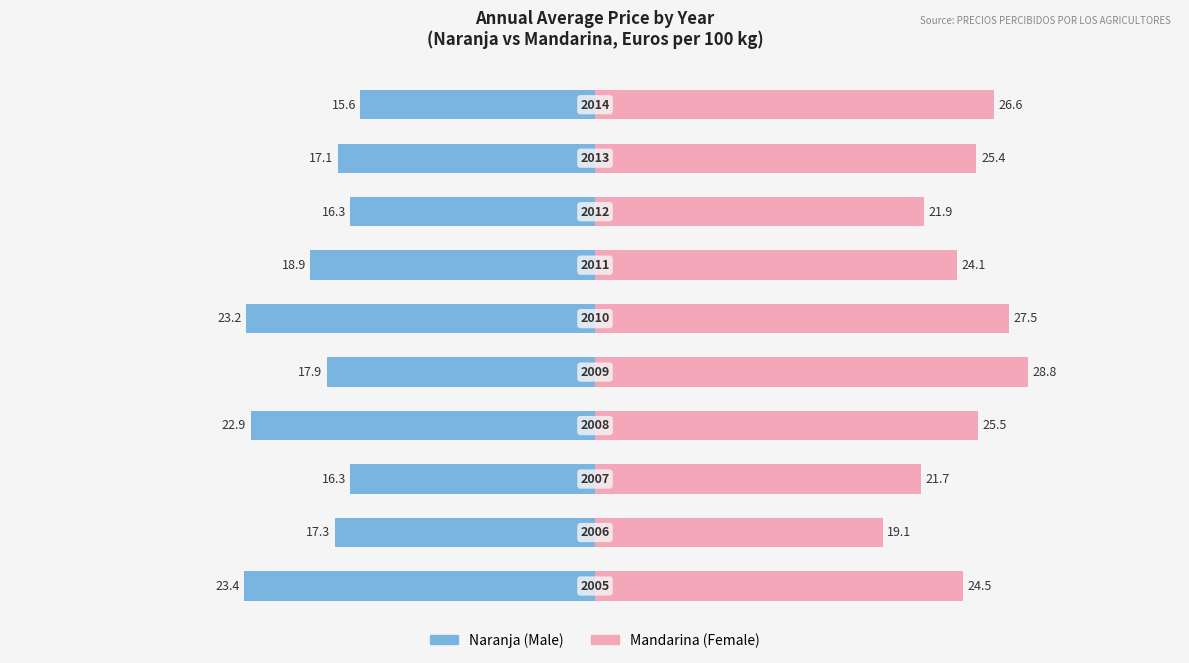

What value does the Female series have at 7?

21.9